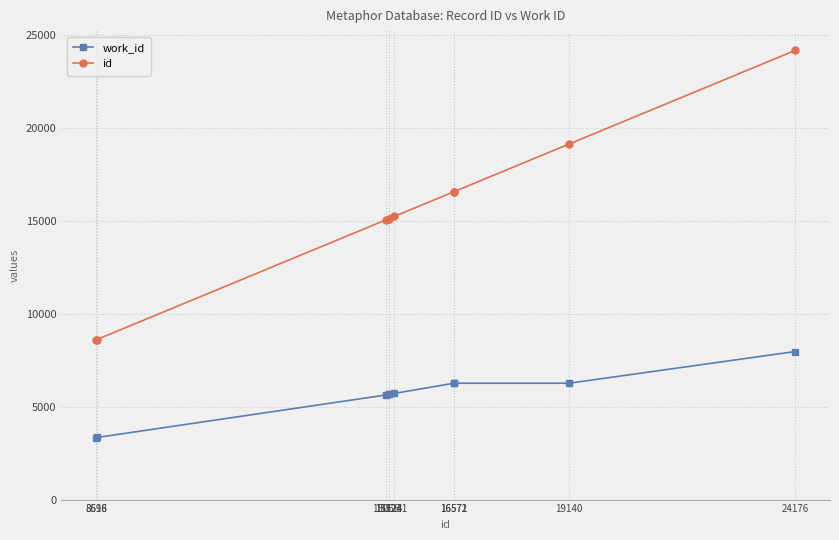

What is the average value of the work_id series?

5610